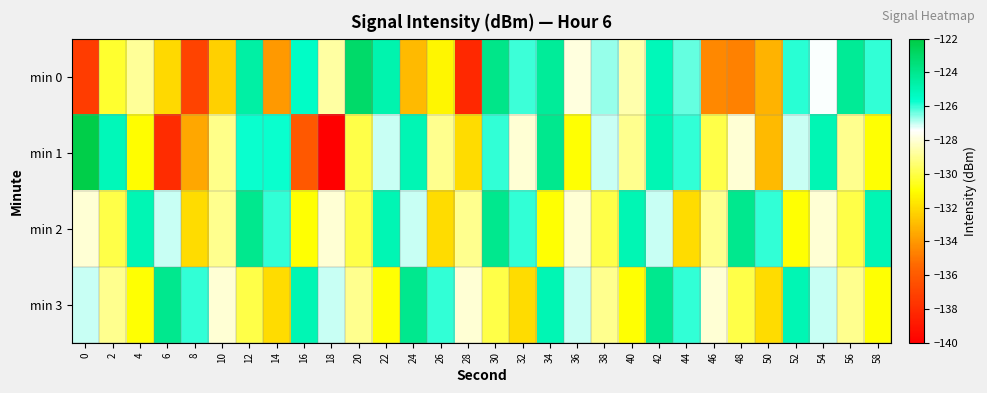

Between 14 and 52, which series saw the biggest shift?

min 0